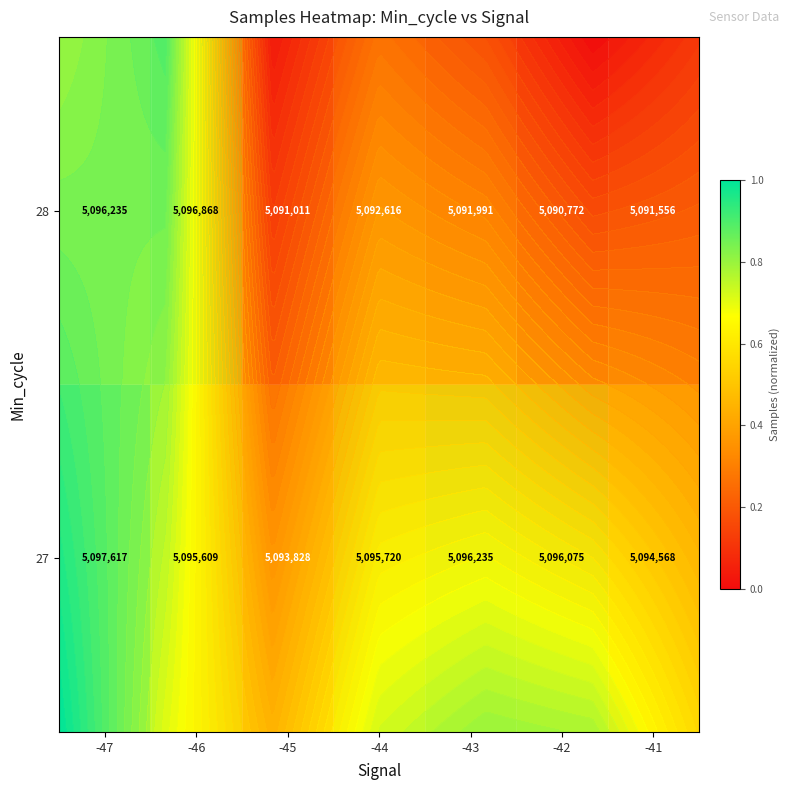

What is the spread (max minus min) of values at -44?

0.5